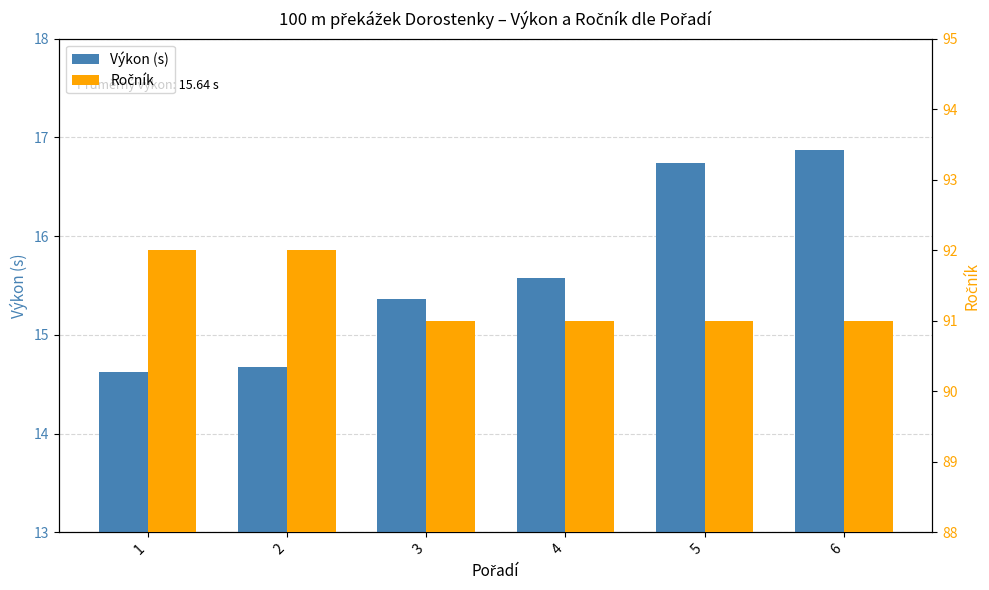

Is it true that Ročník equals 92.0 at 1?

True